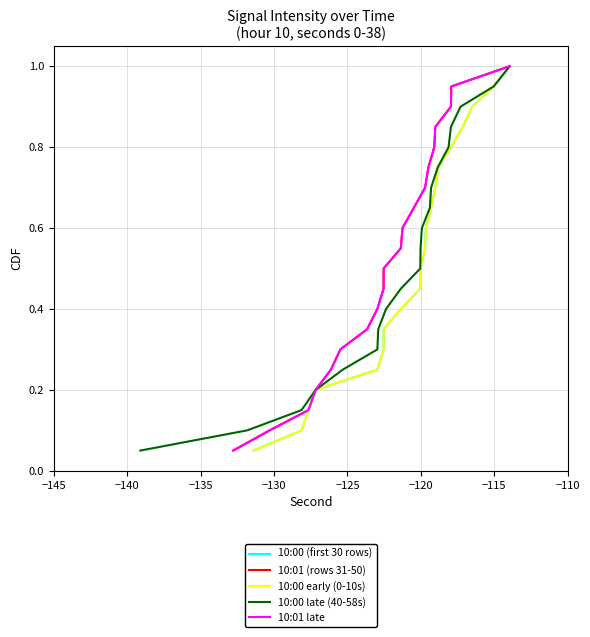

What is the greatest value displayed?

1.0